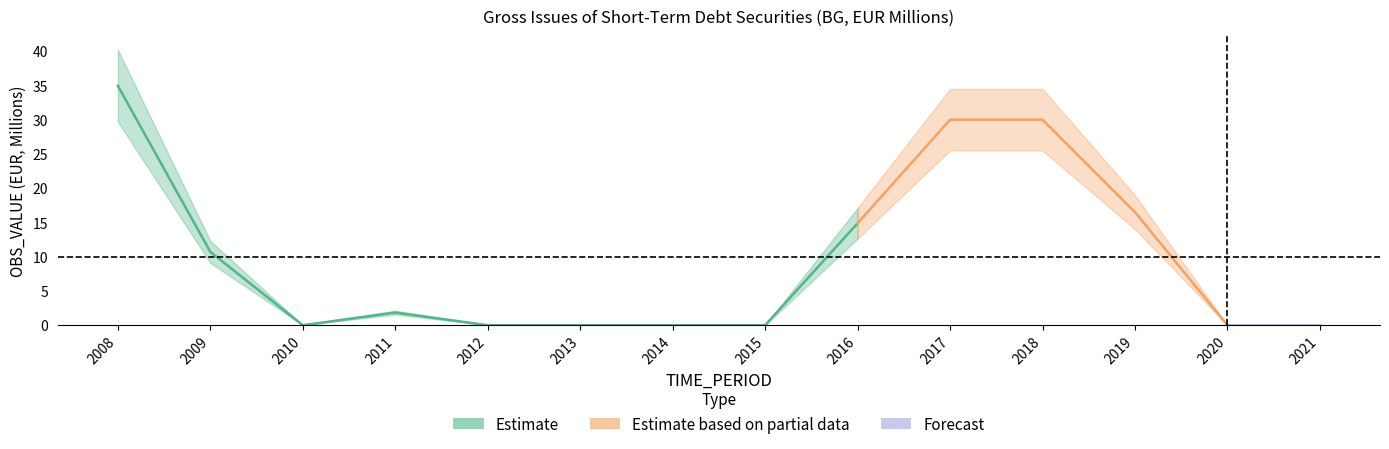

At which category does the chart reach its minimum across all series?

2010